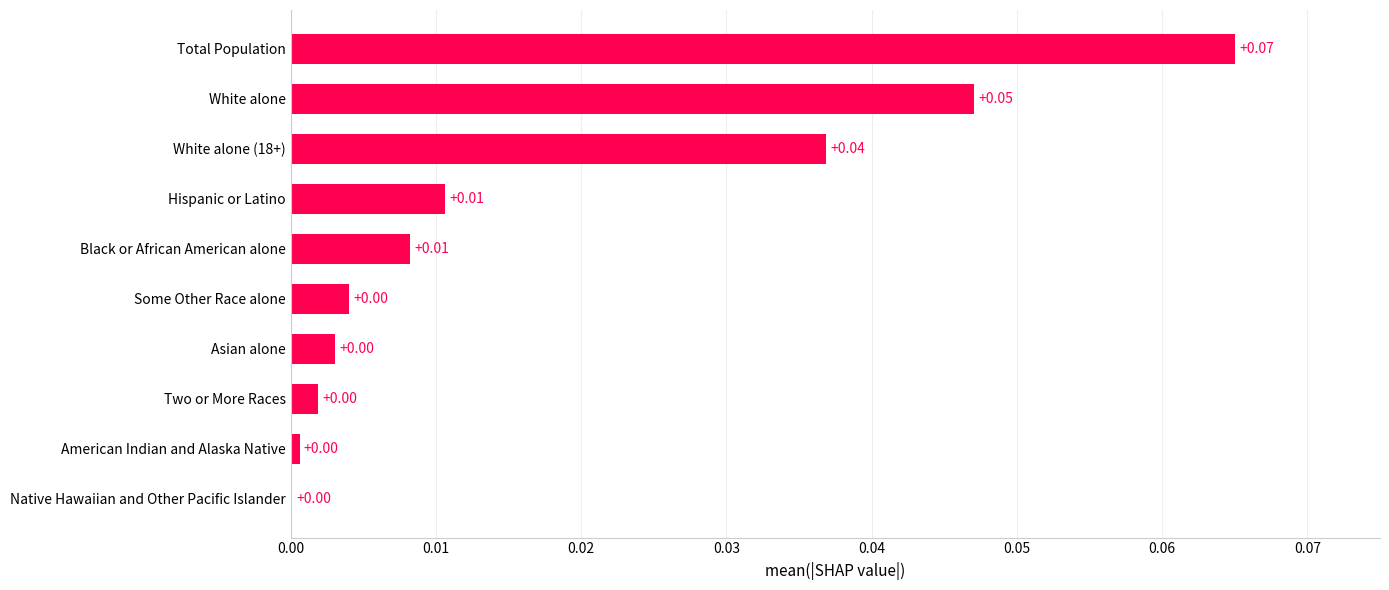

Between Hispanic or Latino and Total Population, which is larger?

Total Population